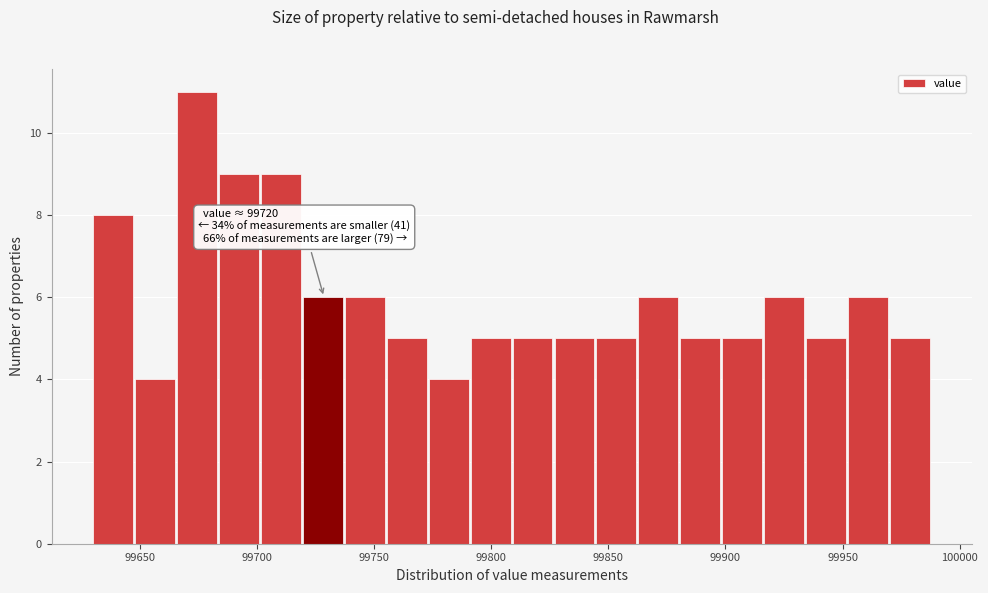

Read against the x-axis, roughly where is the centre of the tallest bar?

99675